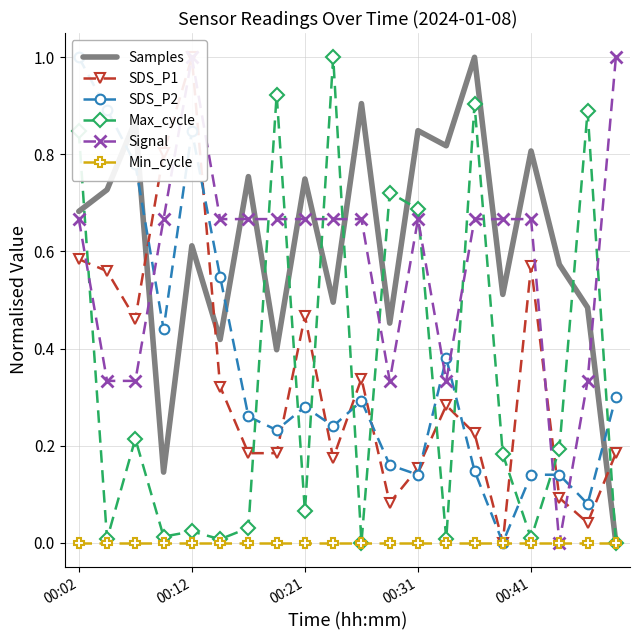

The SDS_P2 series shows 0.5 at 19. True or false?

False